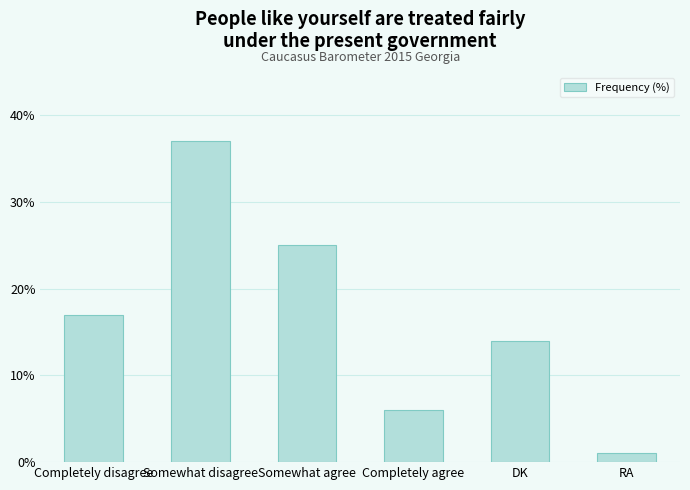

Reading left to right, list all the values displayed in this chart.

17	37	25	6	14	1